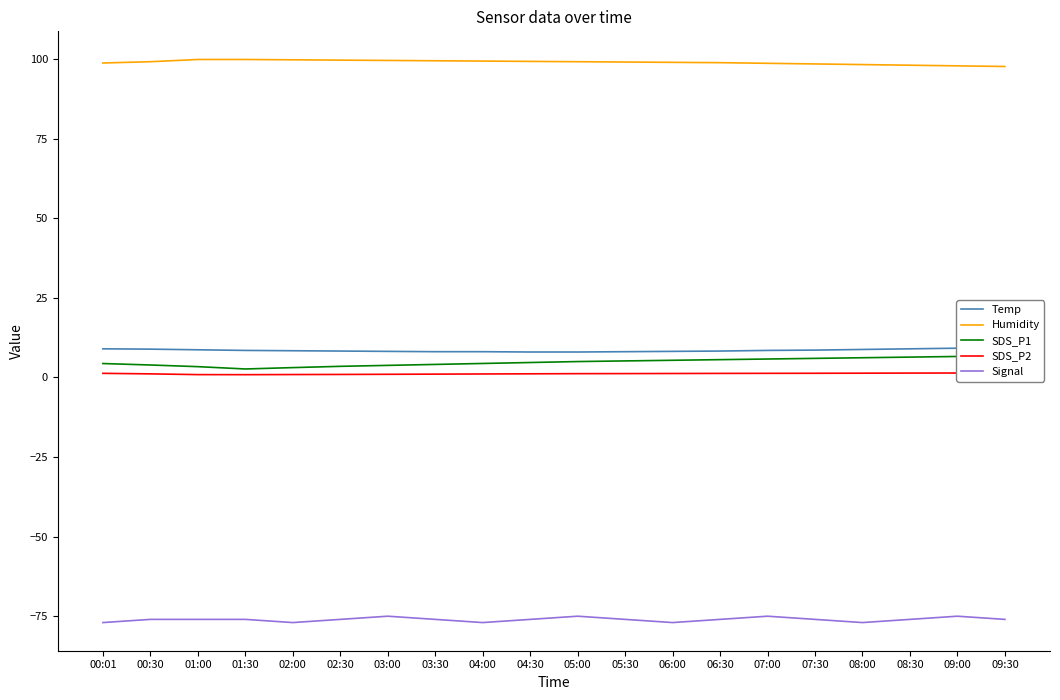

What position from the right is 07:00?

6